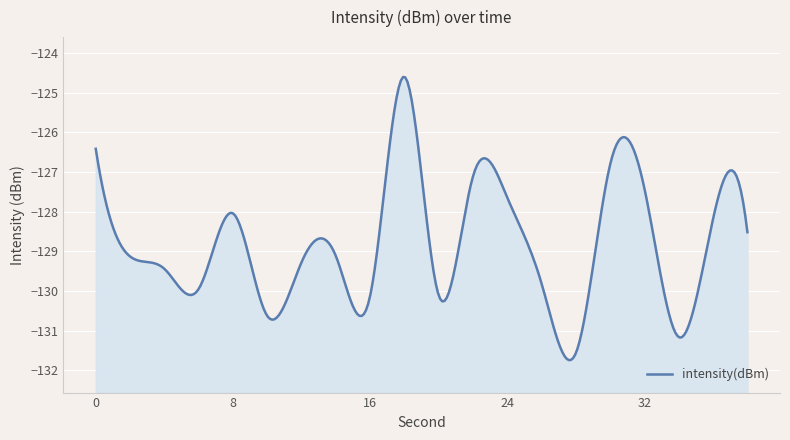

True or false: the data shows -47.2 at 18.

False